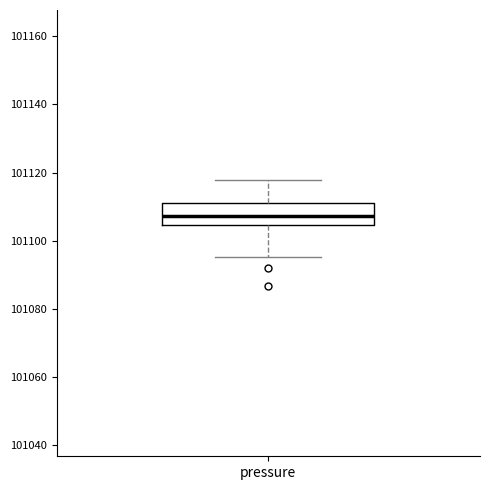

Read this box plot against the y-axis: the position of the median line, the range covered by the box, and the ends of both whiskers. The values are not printed on the chart, so give them approximately, as read against the axis.

median 101108, box 101104 to 101112, whiskers 101096 to 101118